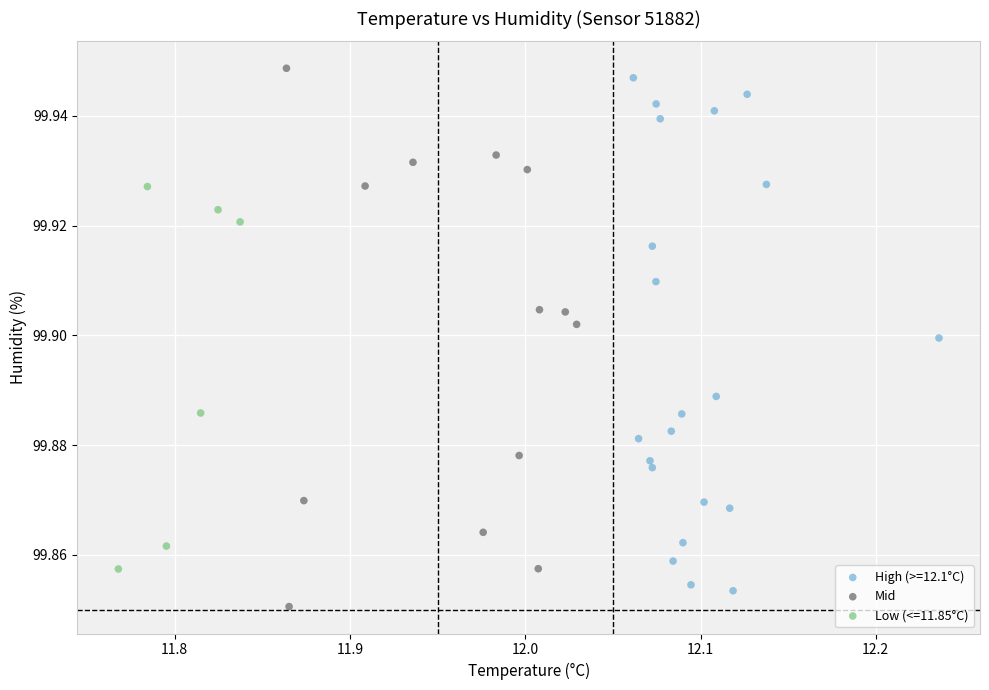

Which series has the widest spread of Y values?

Mid